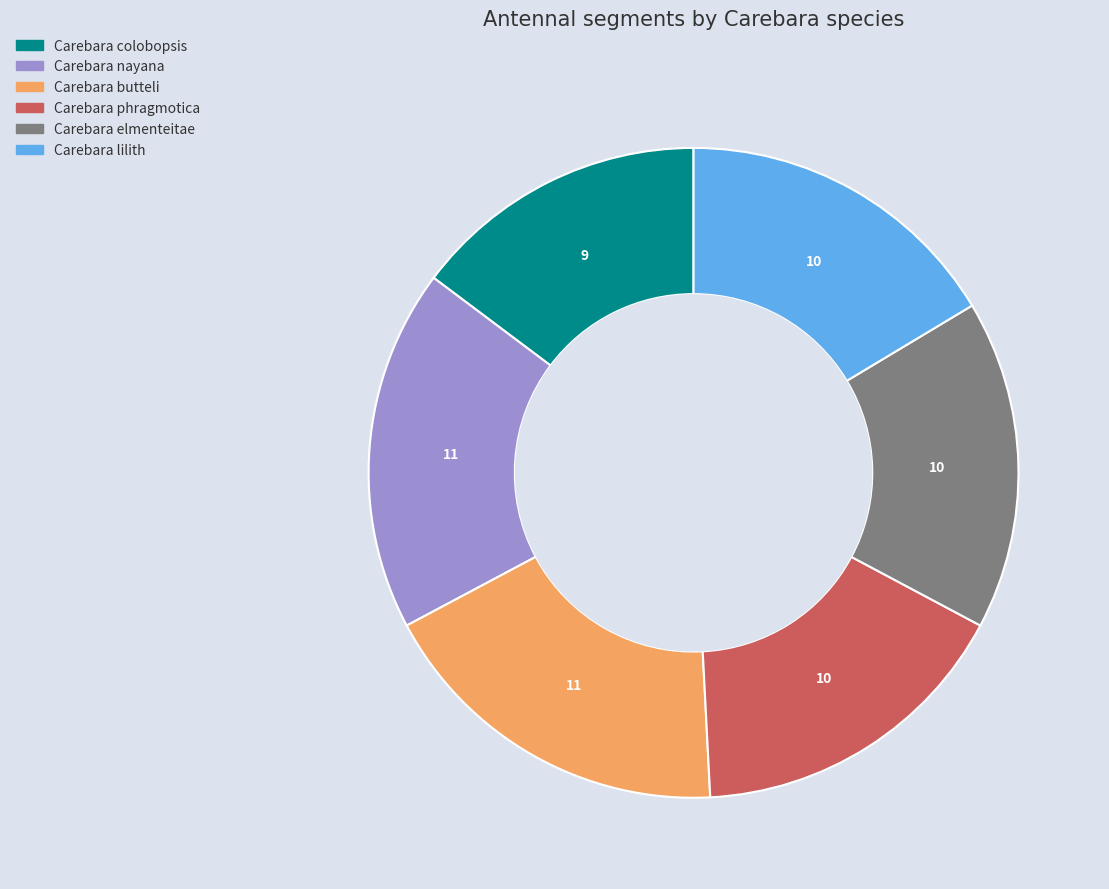

Which slice is the smallest?

Carebara colobopsis